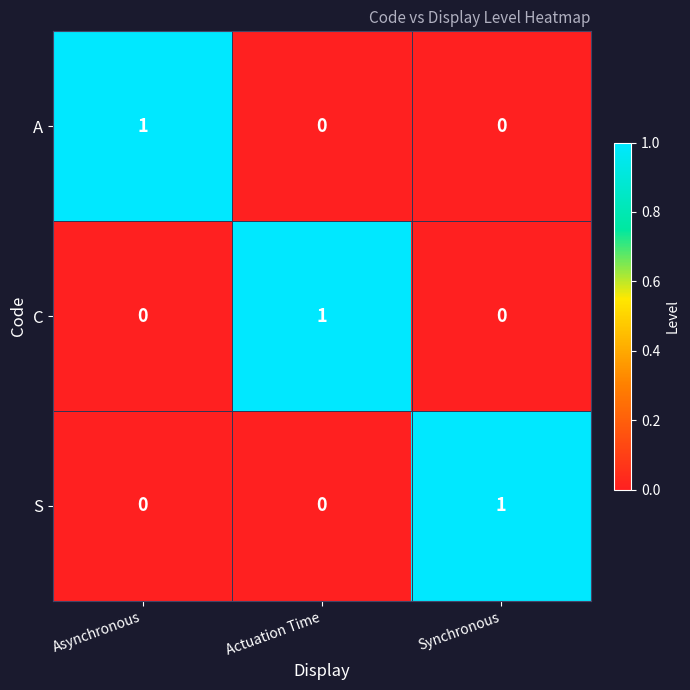

The value of A at Actuation Time is 0. True or false?

True